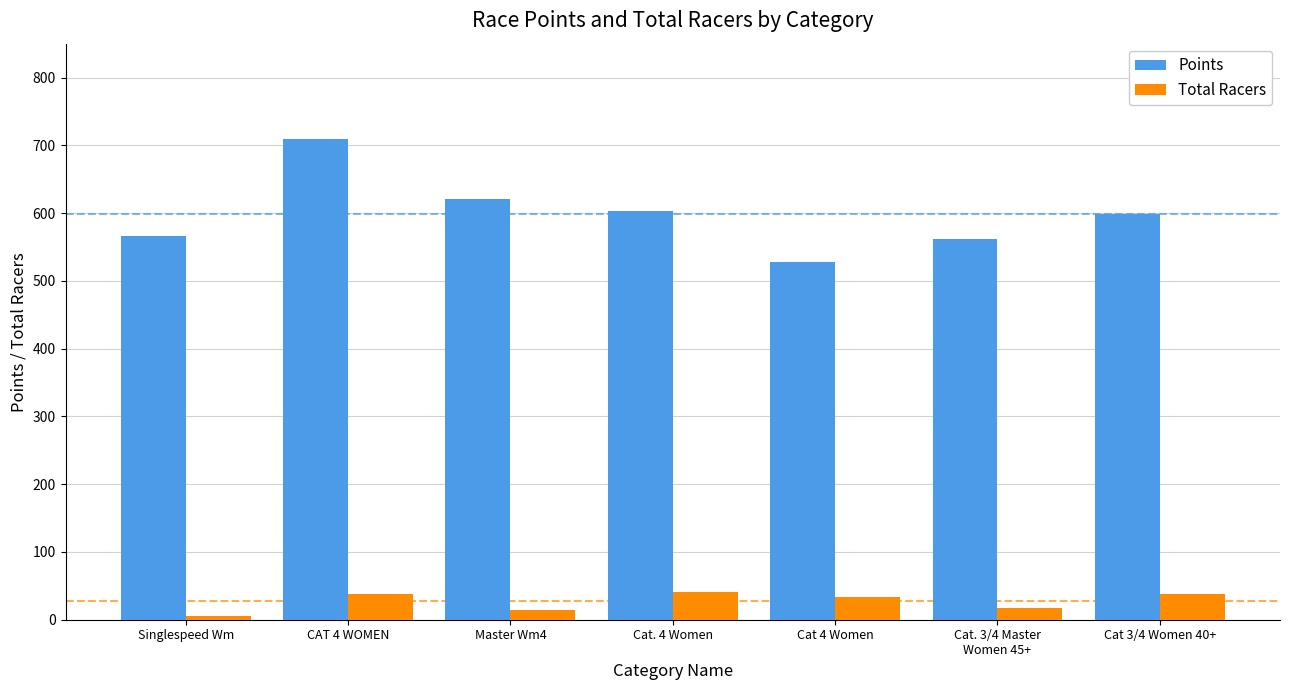

Which category has the highest value in the Points series?

CAT 4 WOMEN